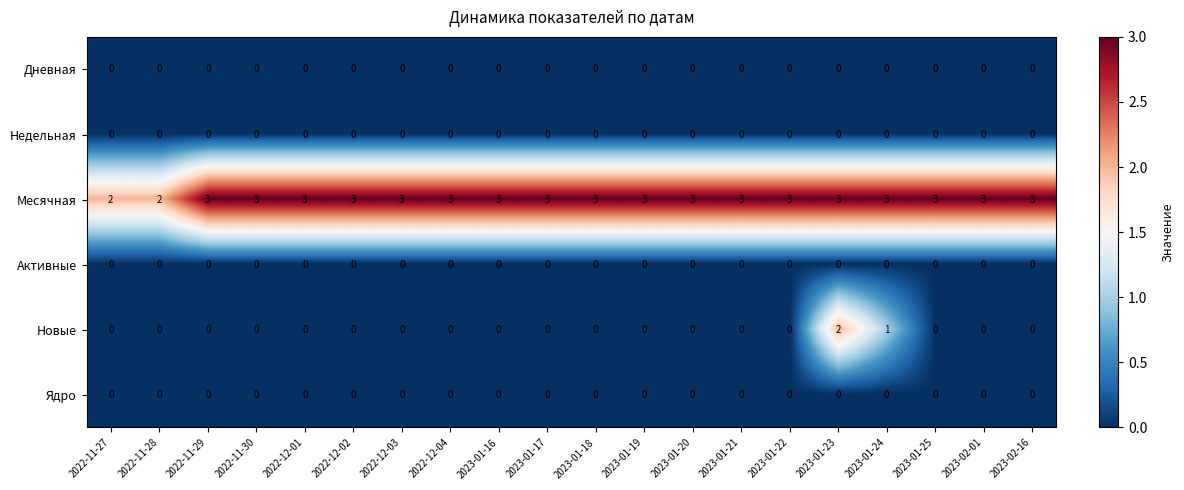

At how many categories does at least one series exceed 1?

20